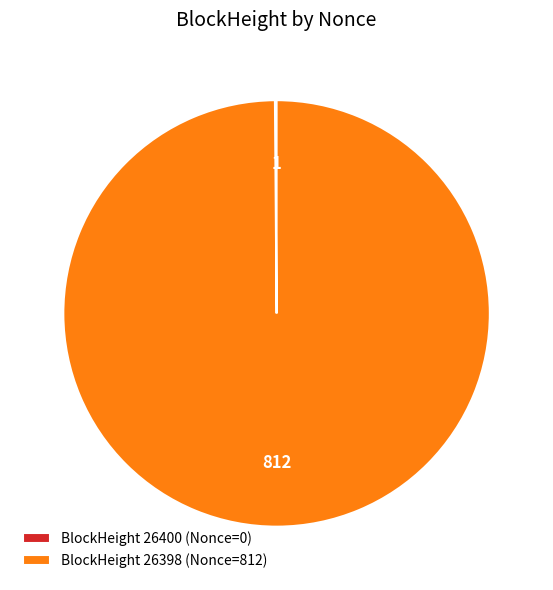

True or false: BlockHeight 26398 (Nonce=812) accounts for 94% of the total.

False